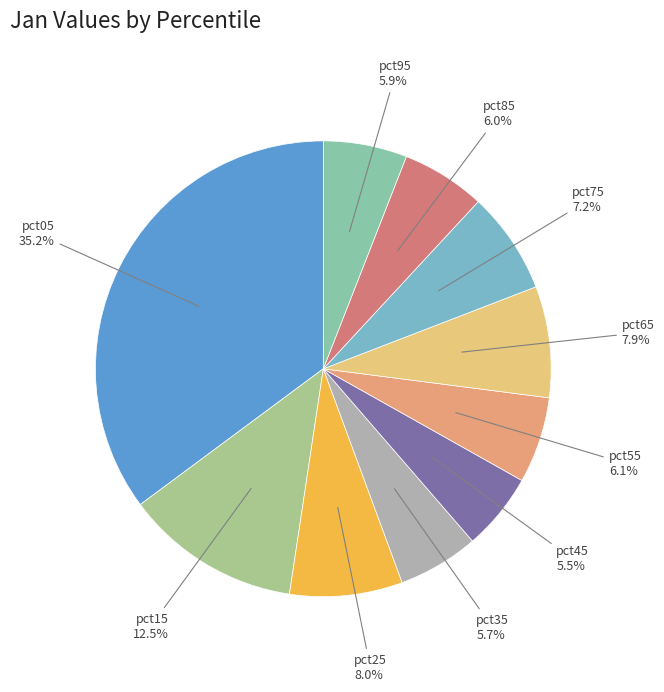

How much of the chart is everything except pct15?

87.5%